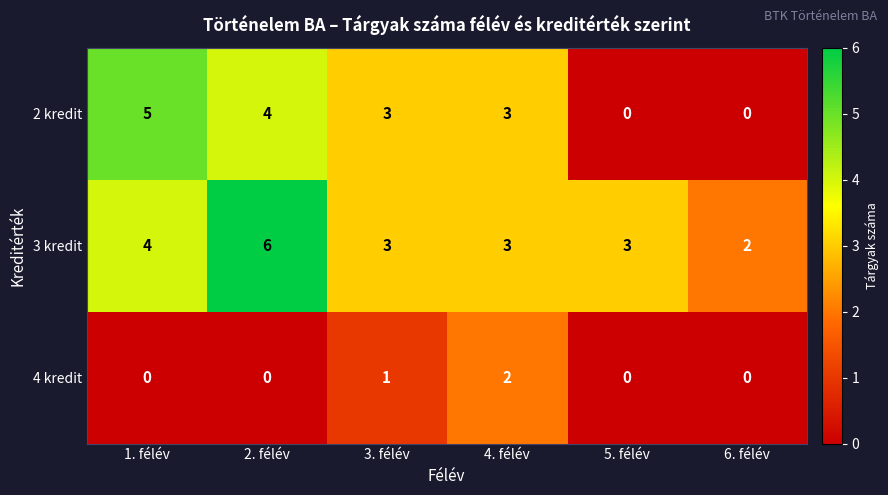

Reading left to right, list all the values displayed in this chart.

2 kredit: 5	4	3	3	0	0
3 kredit: 4	6	3	3	3	2
4 kredit: 0	0	1	2	0	0